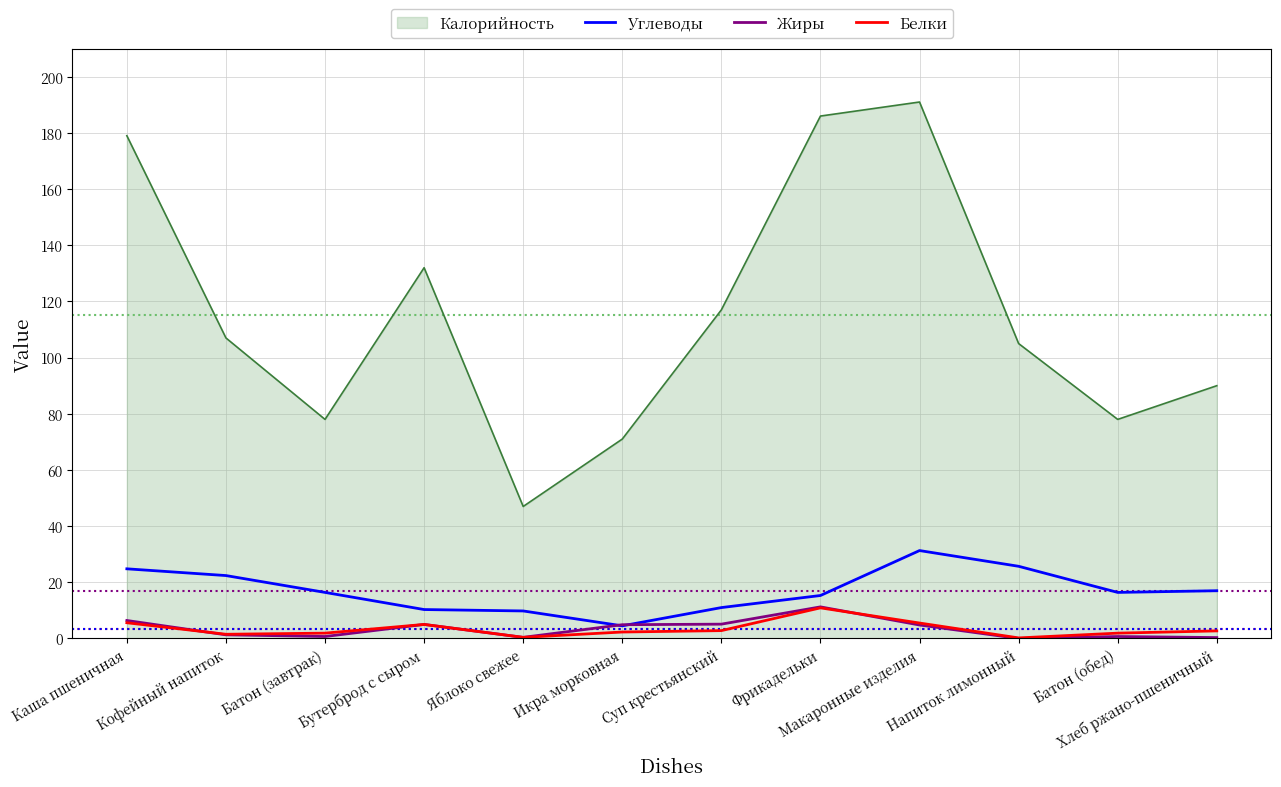

Which series has the largest total across all categories?

Калорийность